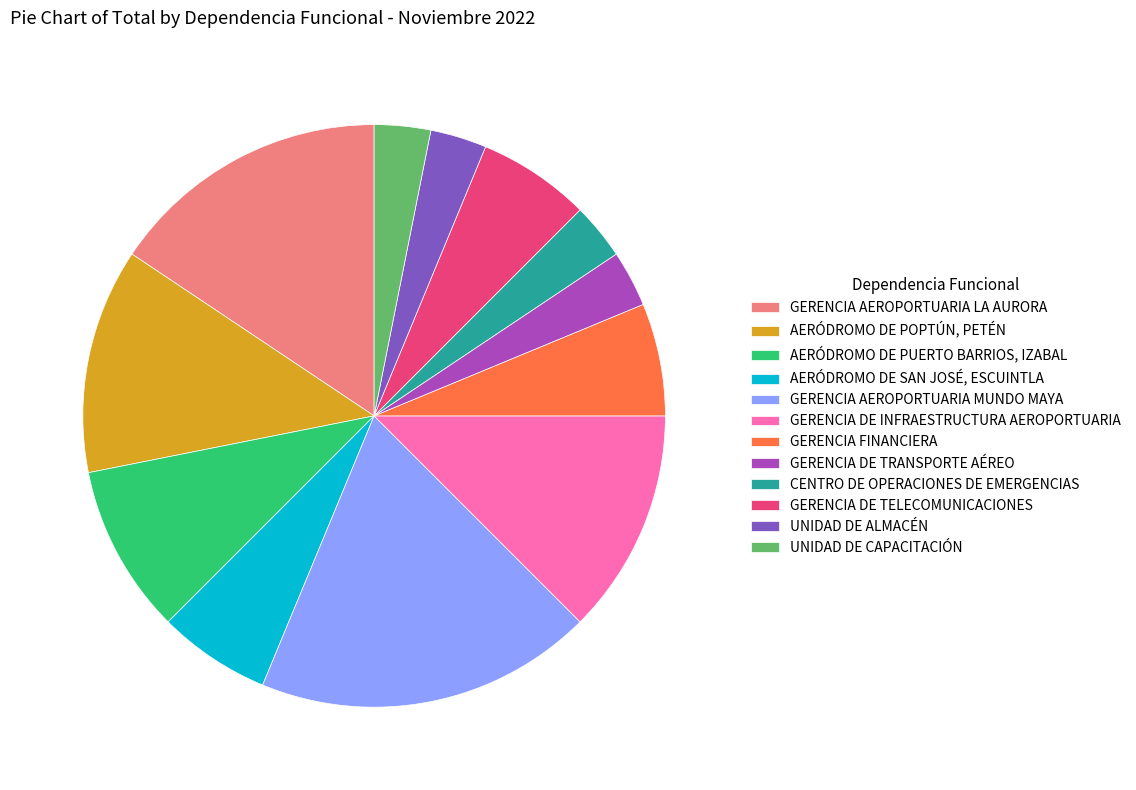

What is the largest slice in the pie chart?

GERENCIA AEROPORTUARIA MUNDO MAYA